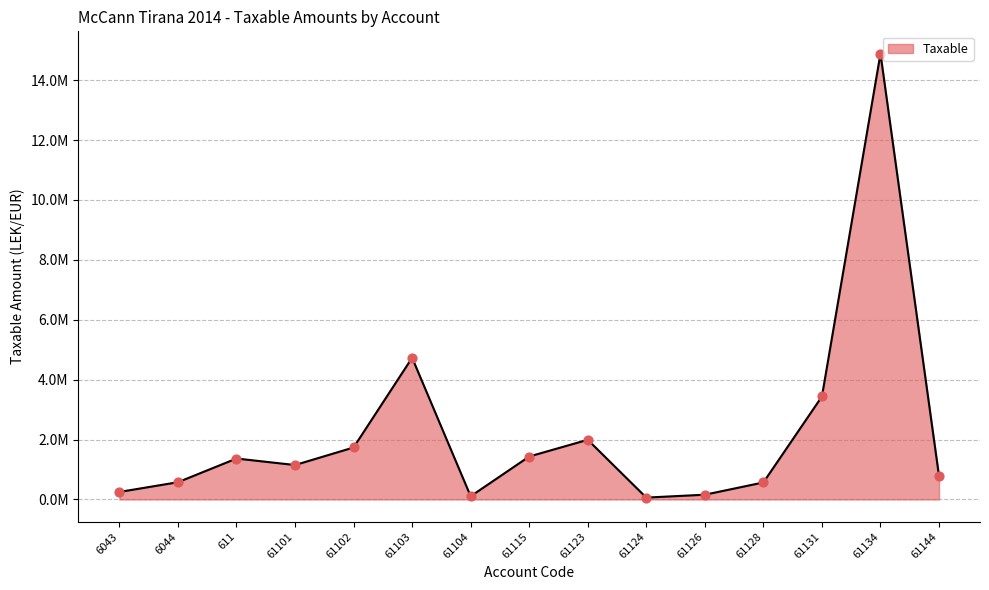

Which has a higher value, 611 or 6044?

611